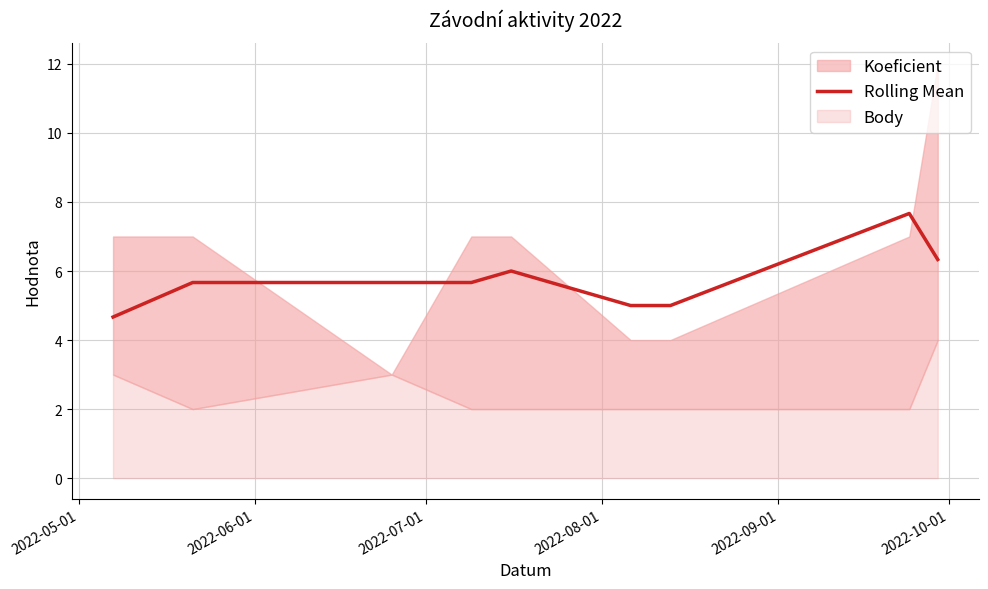

What is the maximum value for Rolling Mean?

7.7